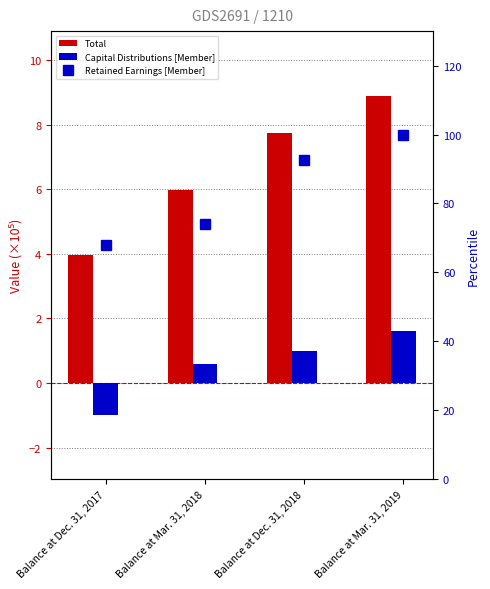

The Retained Earnings [Member] series shows 137.3 at Balance at Mar. 31, 2019. True or false?

False